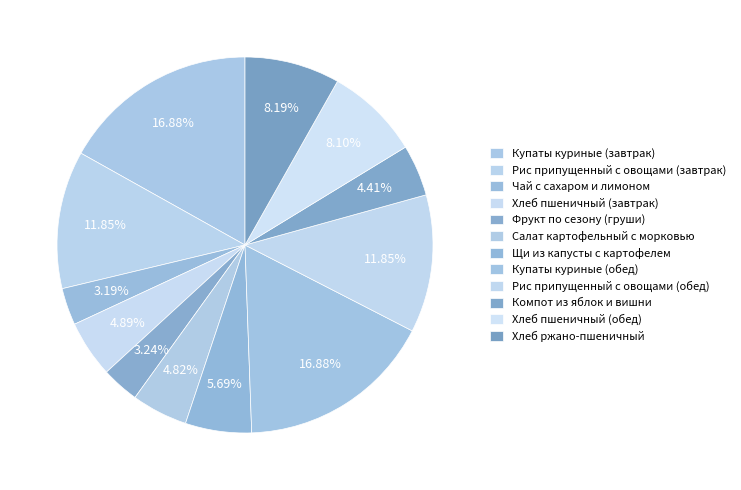

Count the number of slices in the pie.

12